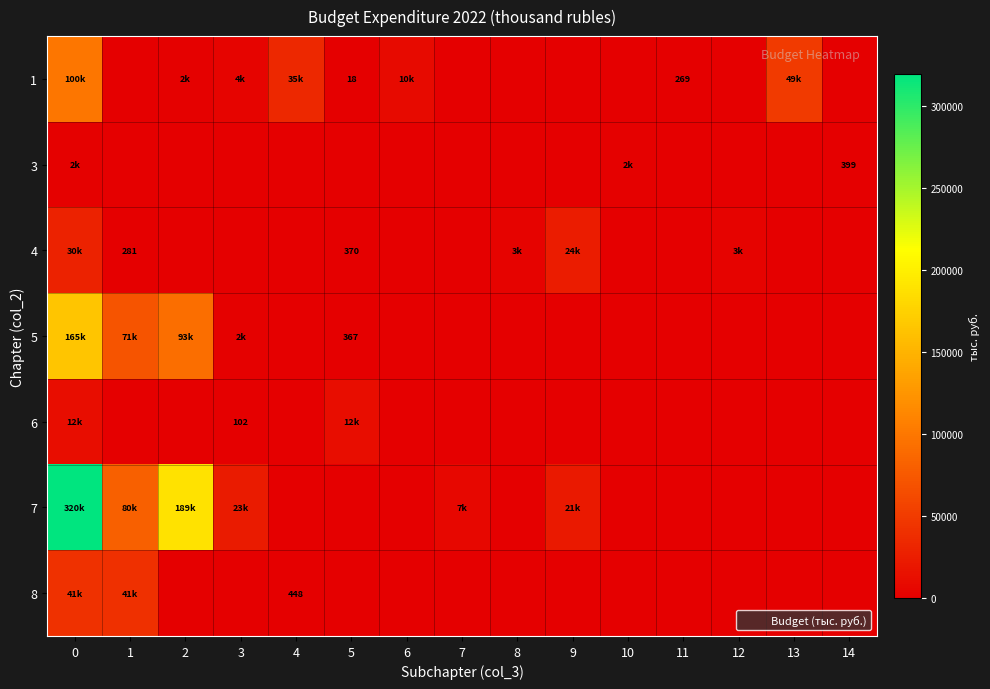

At 4, list the series in order from largest to smallest.

1, 8, 3, 4, 5, 6, 7